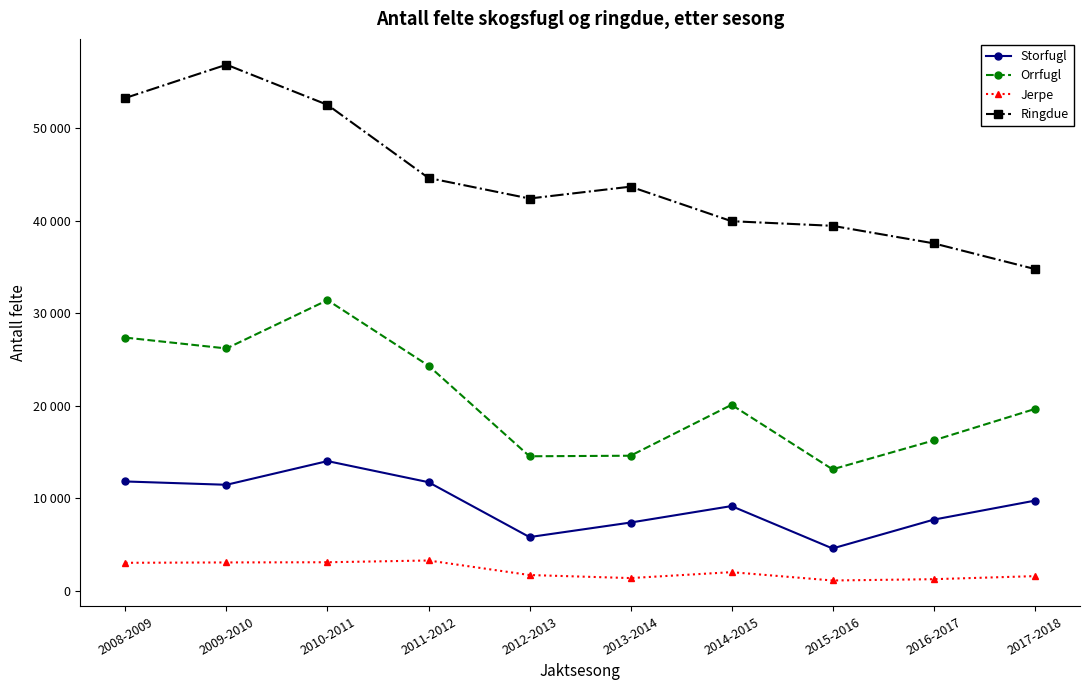

What is the difference between the highest and lowest values at 2017-2018?

33190